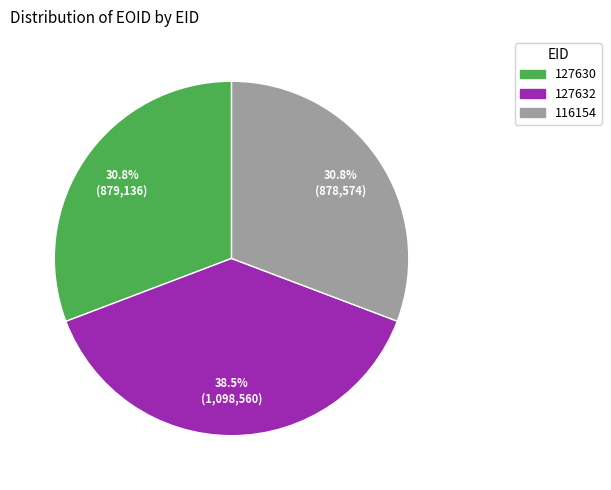

Combined, what portion of the pie is 30.8% (878,574) and 38.5% (1,098,560)?

69.2%